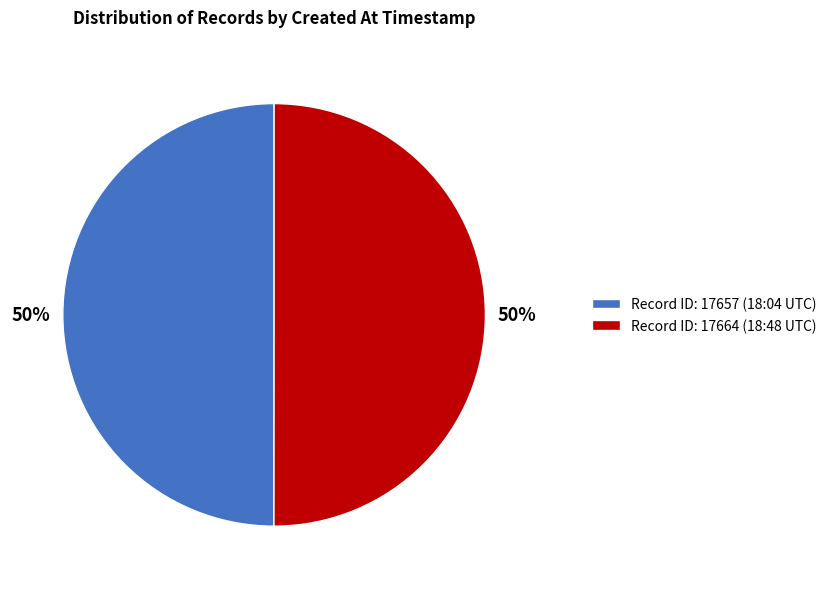

To the nearest percent, what percentage of the pie is Record ID: 17657 (18:04 UTC)?

50%